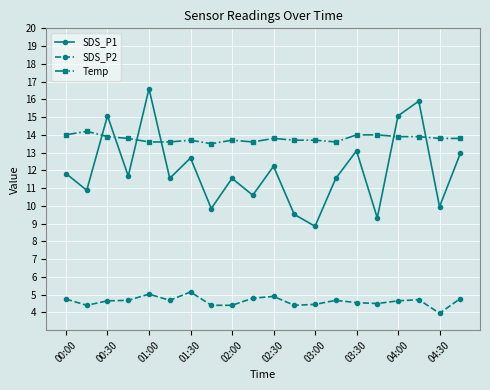

Which series has the largest total across all categories?

Temp